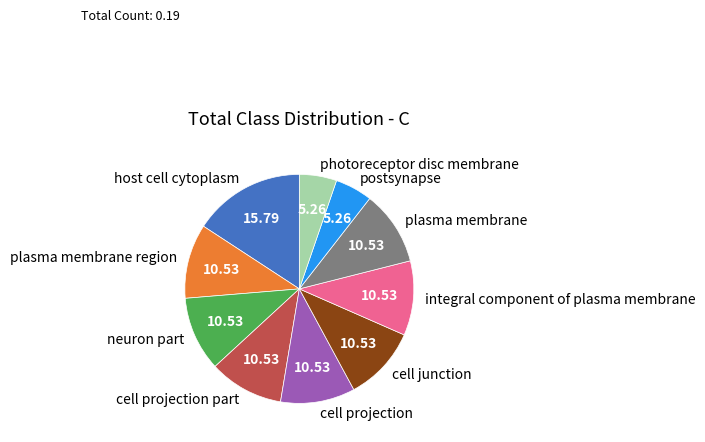

Is it true that plasma membrane is 11% of the pie?

True